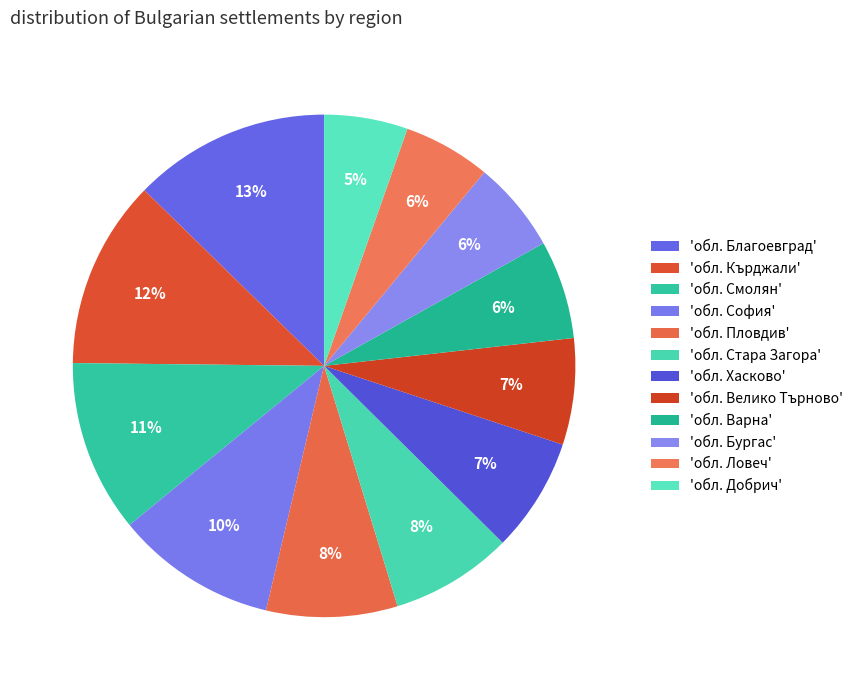

Count the number of slices in the pie.

12